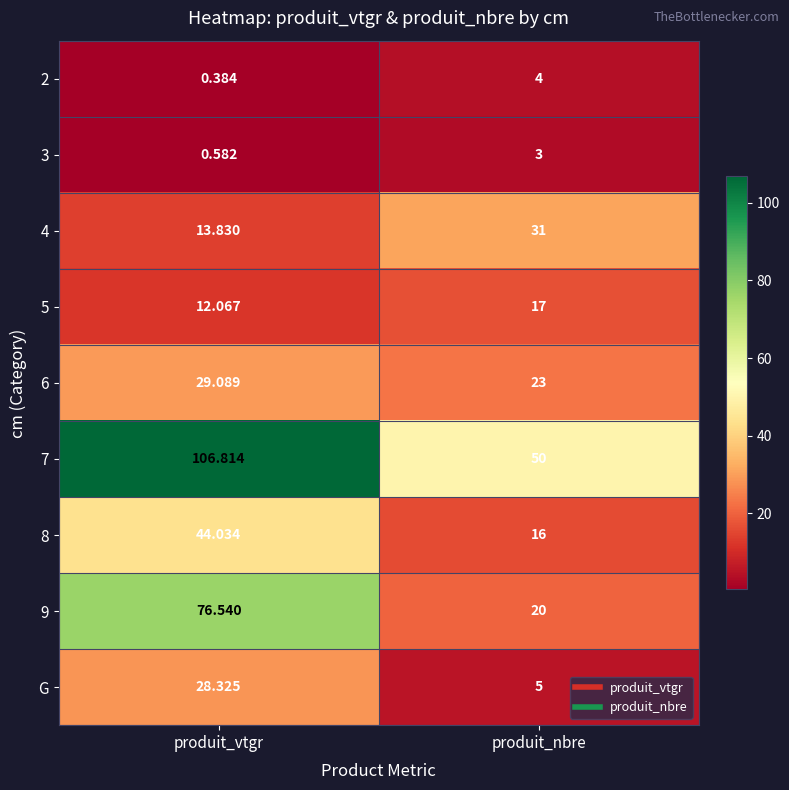

Where is 6 nearest to the value 26?

produit_nbre